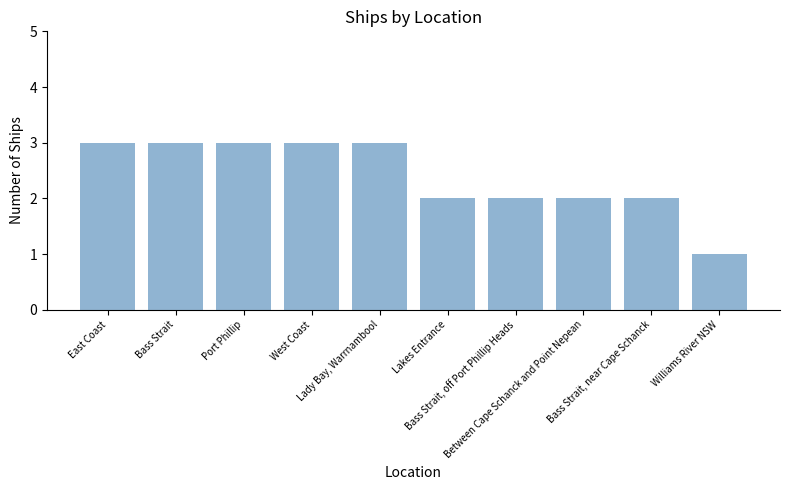

What is the ratio of the value at Bass Strait, near Cape Schanck to the value at Bass Strait, off Port Phillip Heads?

1.0